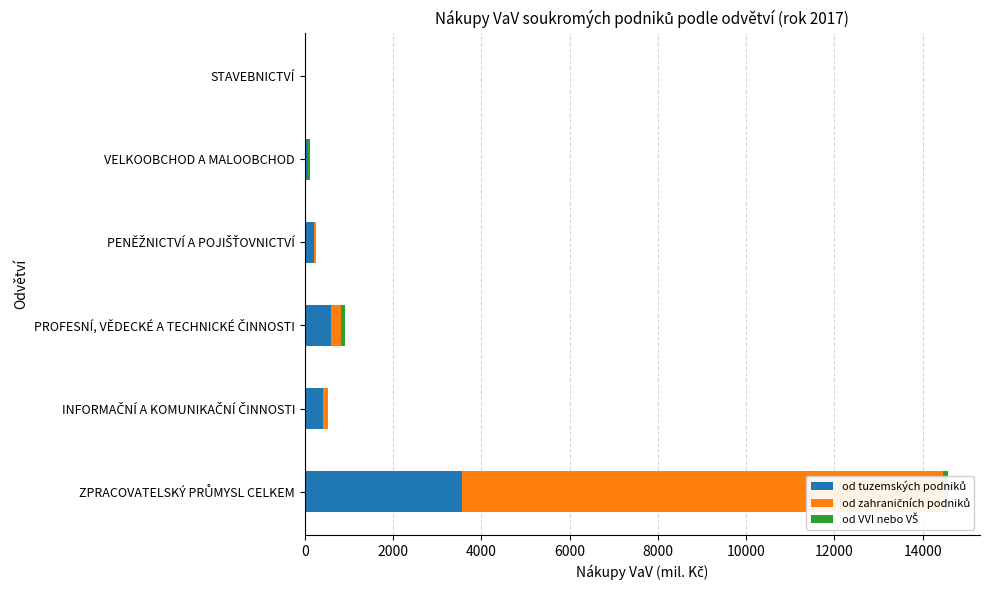

Which series has the widest spread of values?

od zahraničních podniků